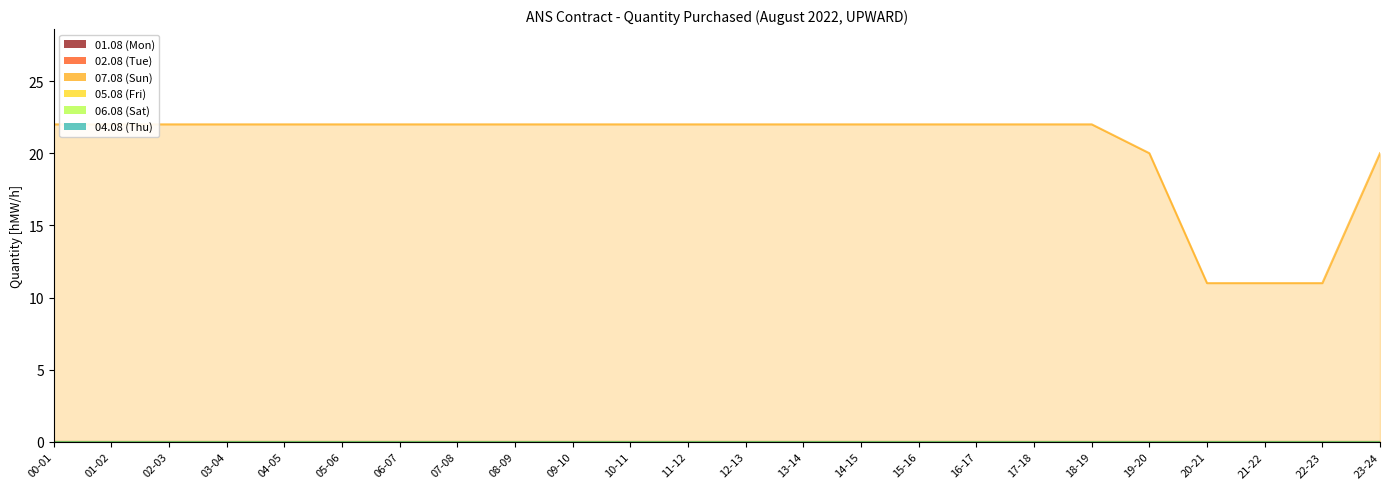

Count the number of data series in this chart.

6